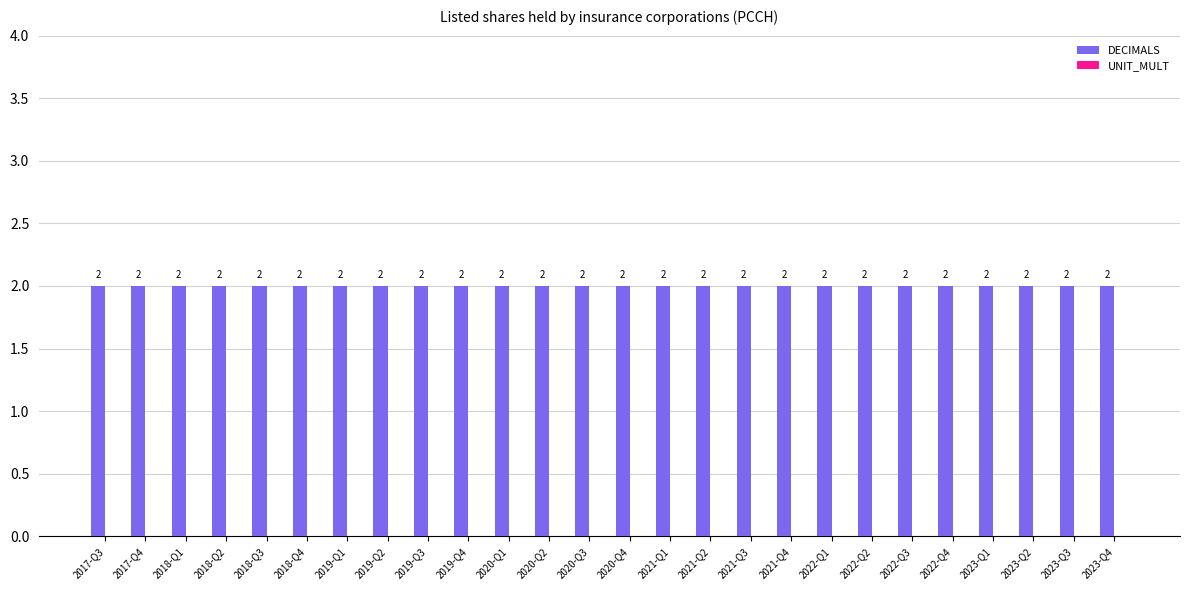

List the series in order of their overall mean, lowest first.

UNIT_MULT, DECIMALS